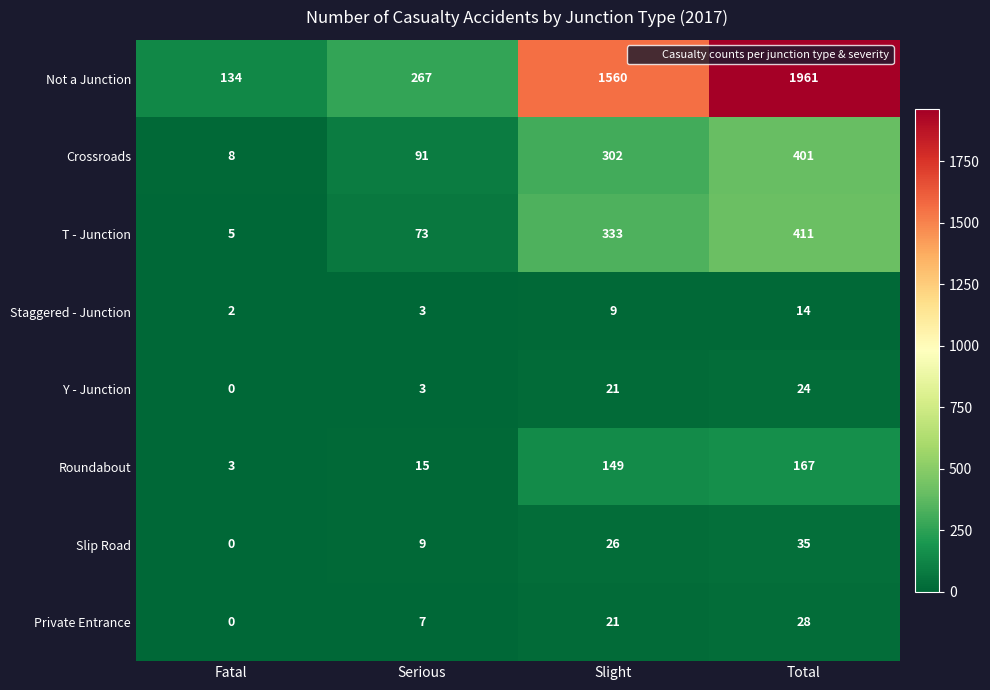

What is the sum of all Private Entrance values?

56